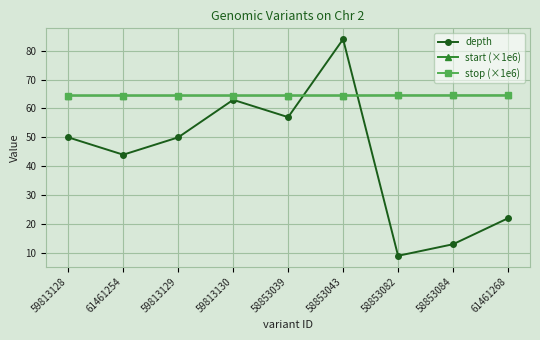

How many lines are shown in the chart?

3